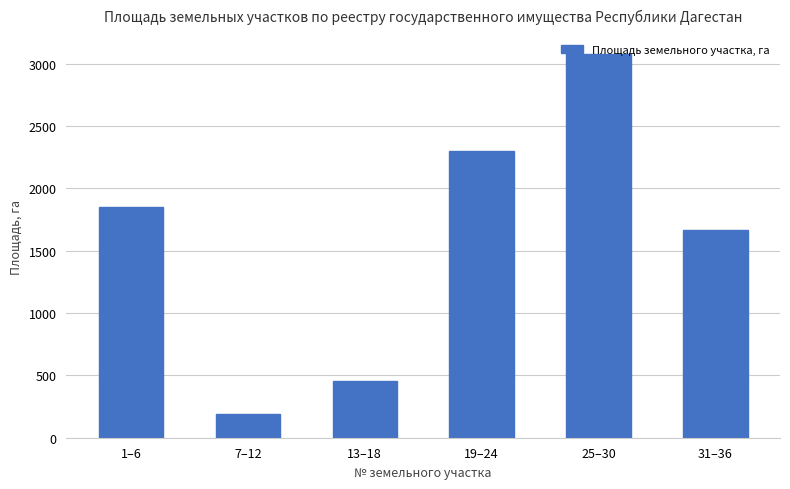

At which label does the data first exceed 1851?

1–6